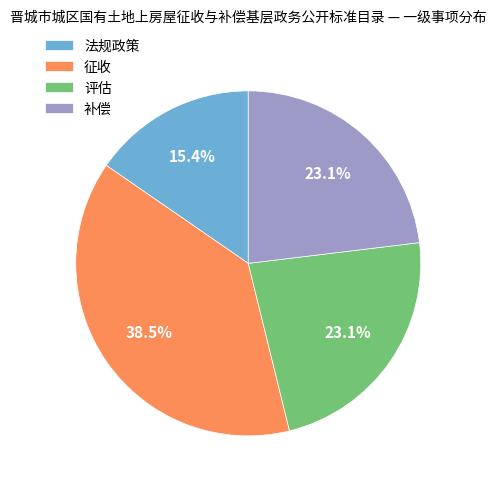

Which slice is the largest?

征收